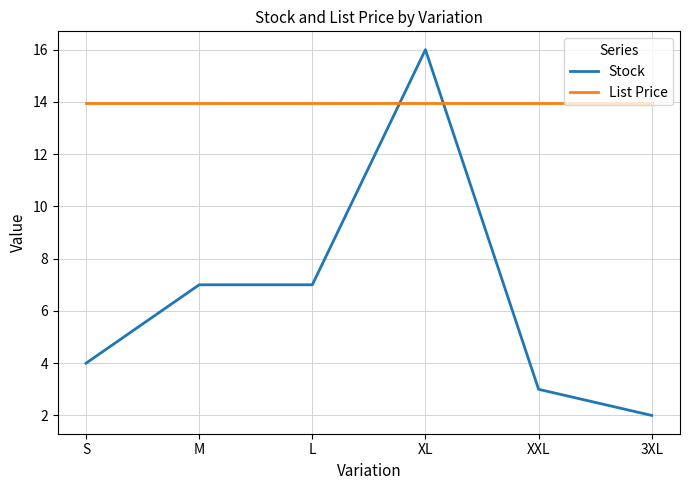

What is the maximum value shown in the chart?

16.0